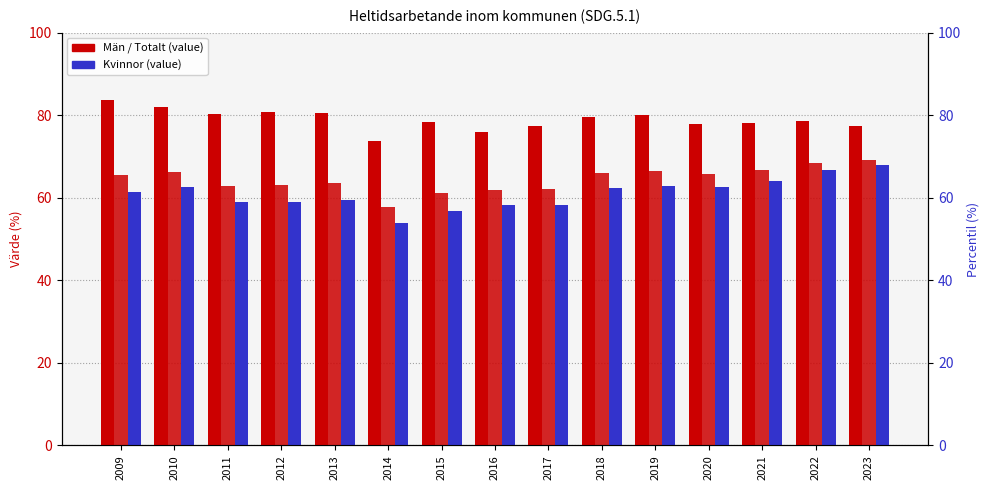

What is the approximate value of Totalt at 2022?

68.5